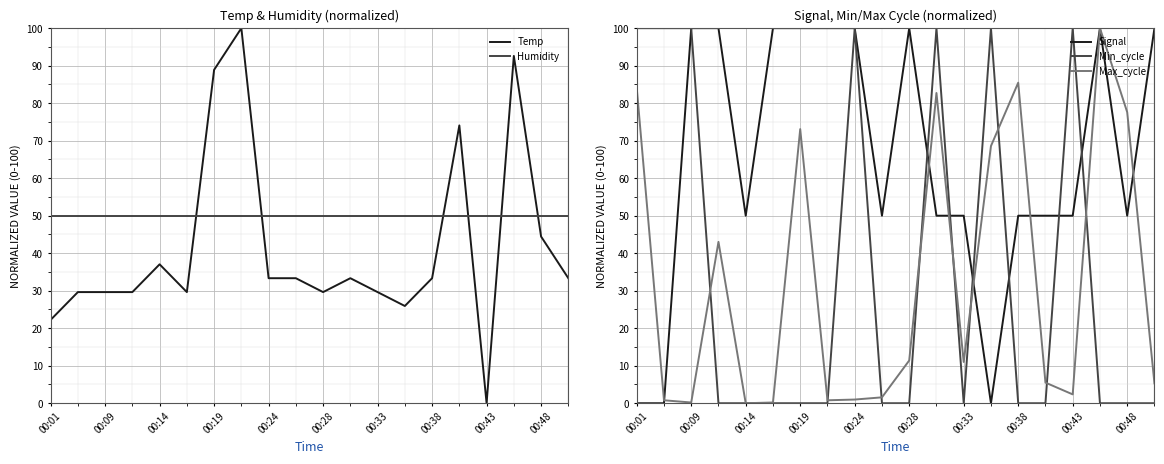

True or false: Min_cycle has a value of 0.0 at 00:33.

True